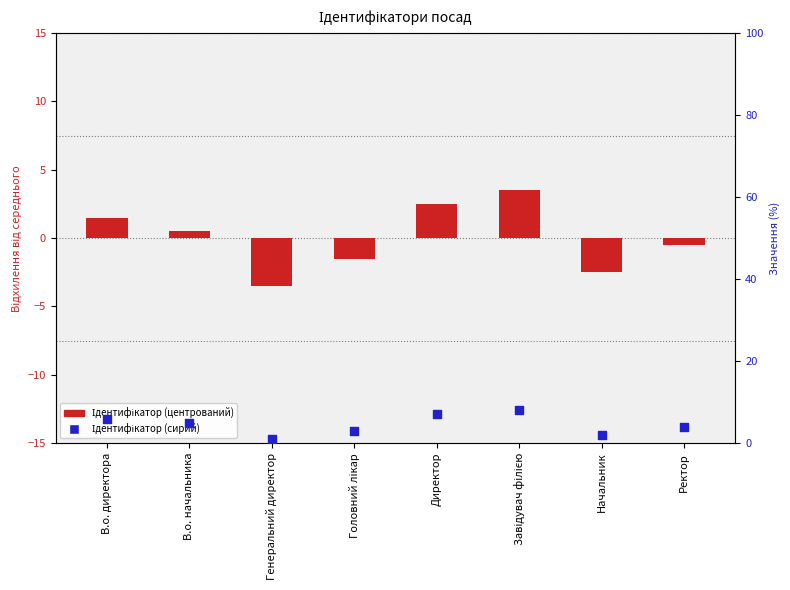

What is the total value across all series at В.о. директора?

7.5